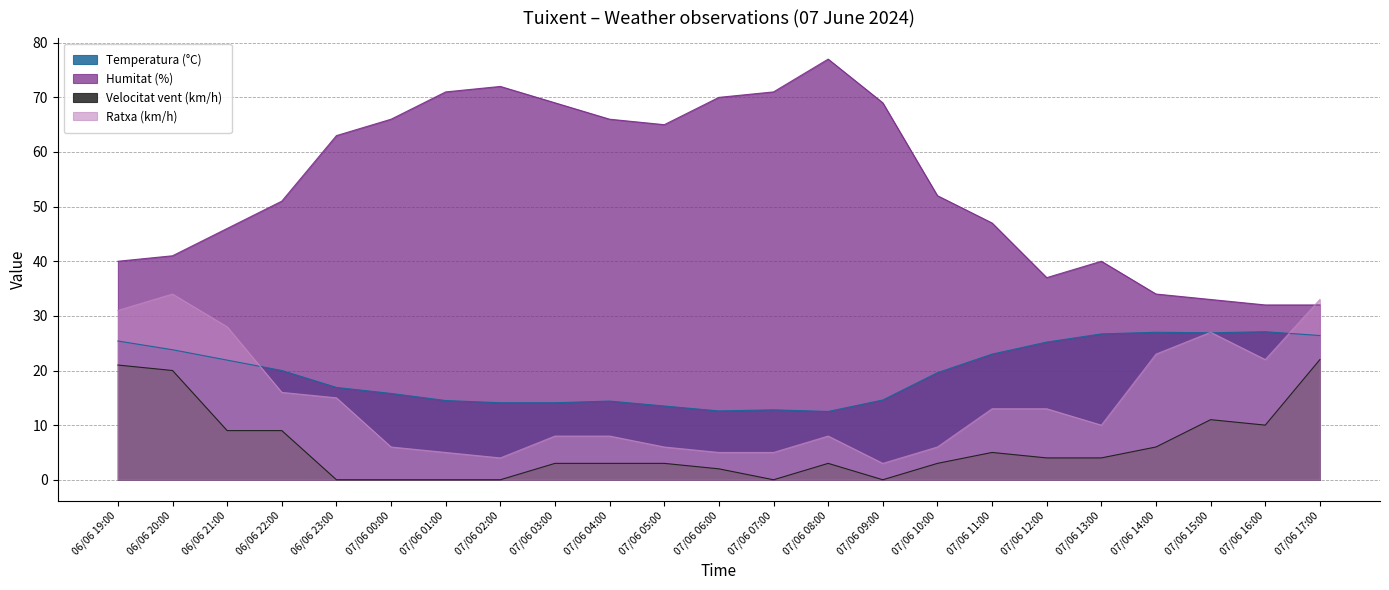

The value of Humitat (%) at 07/06 00:00 is 95.4. True or false?

False